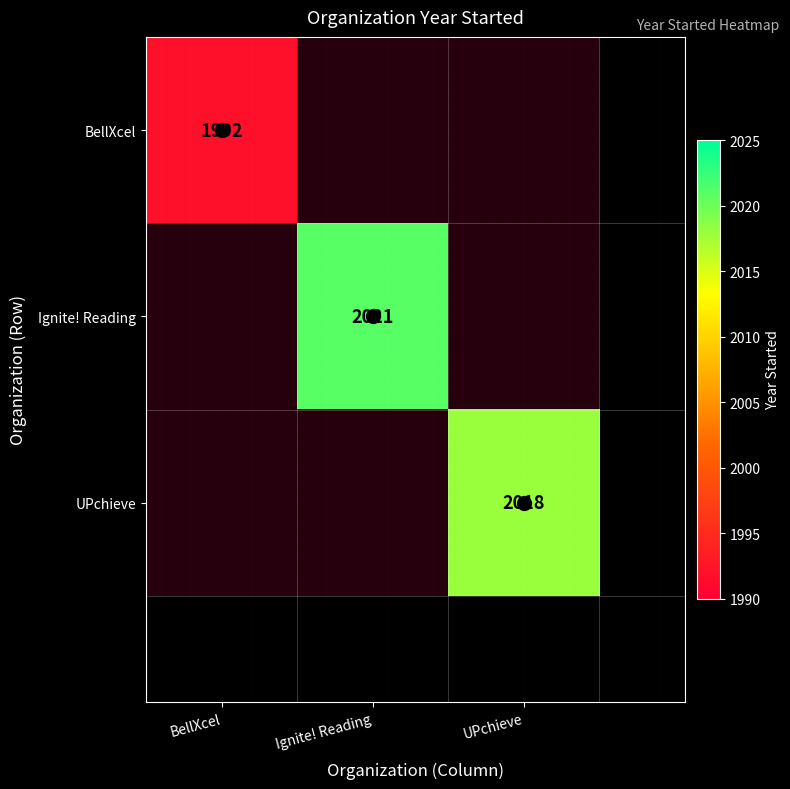

The Ignite! Reading series shows 1175 at Ignite! Reading. True or false?

False